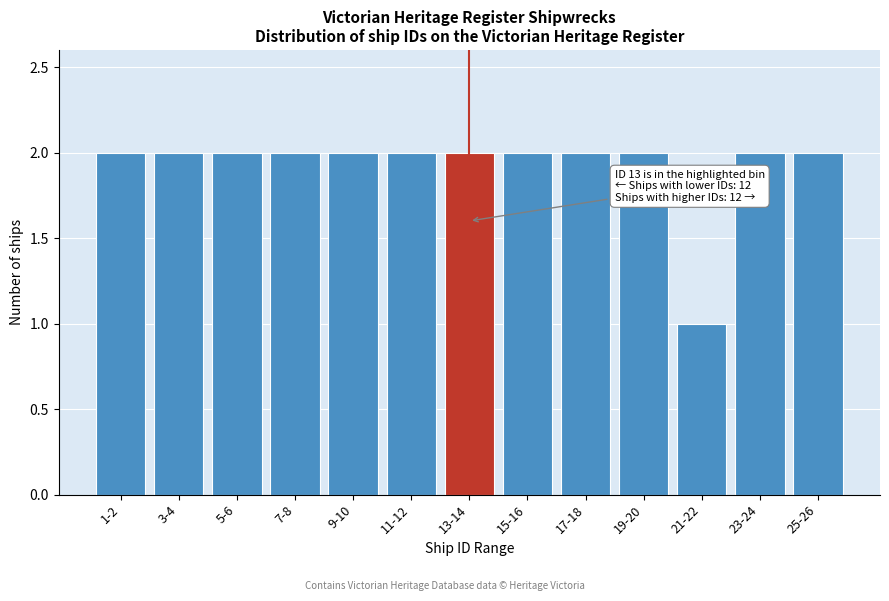

Reading left to right, transcribe all the data shown in this chart.

2	2	2	2	2	2	2	2	2	2	1	2	2